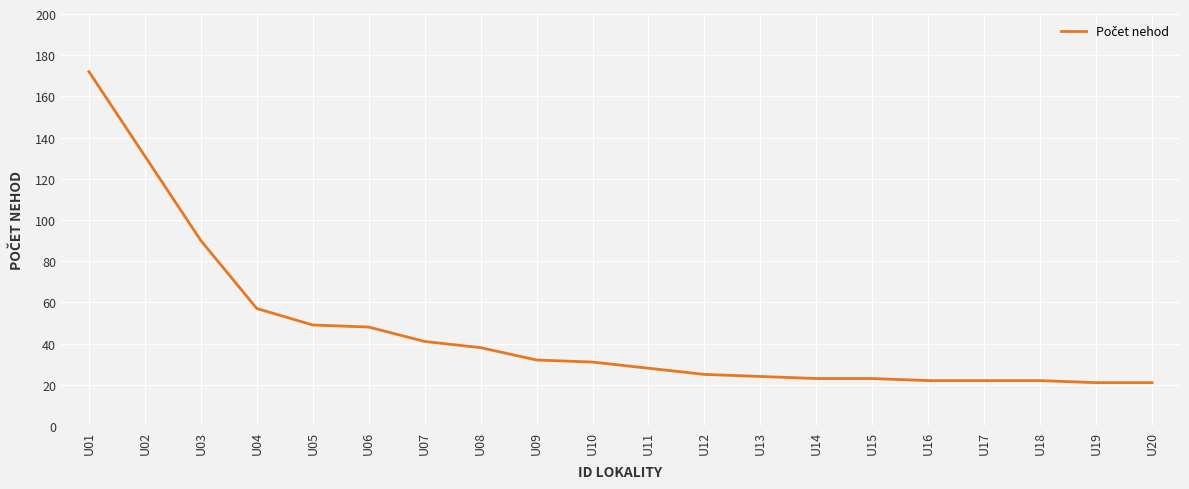

What is the ratio of the value at U15 to the value at U08?

0.6